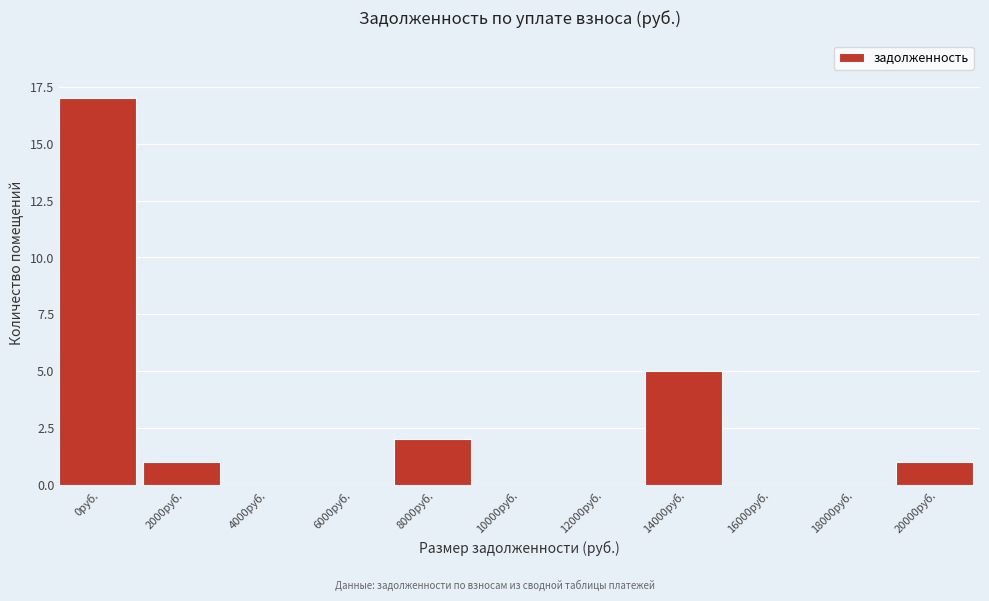

Reading left to right, what are all the values shown in this chart?

0руб.=17	2000руб.=1	4000руб.=0	6000руб.=0	8000руб.=2	10000руб.=0	12000руб.=0	14000руб.=5	16000руб.=0	18000руб.=0	20000руб.=1